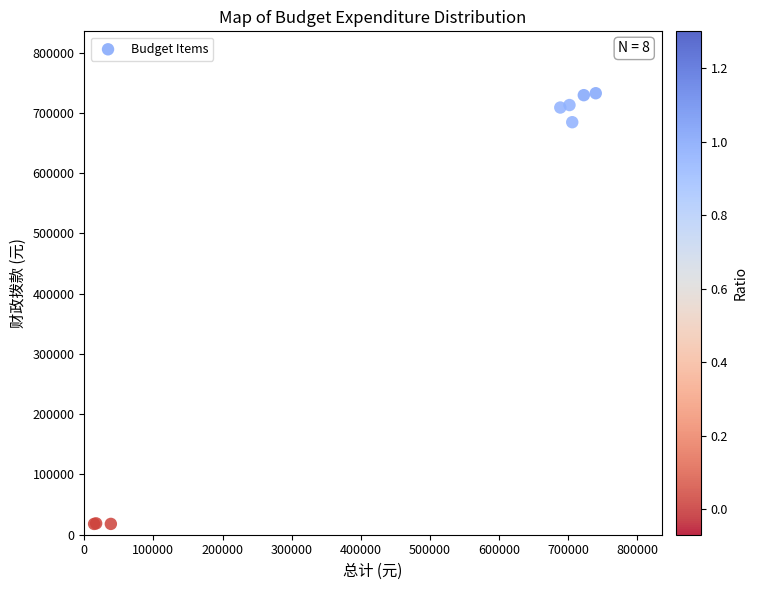

What Y value in the scatter plot is closest to 375320?

684640.4